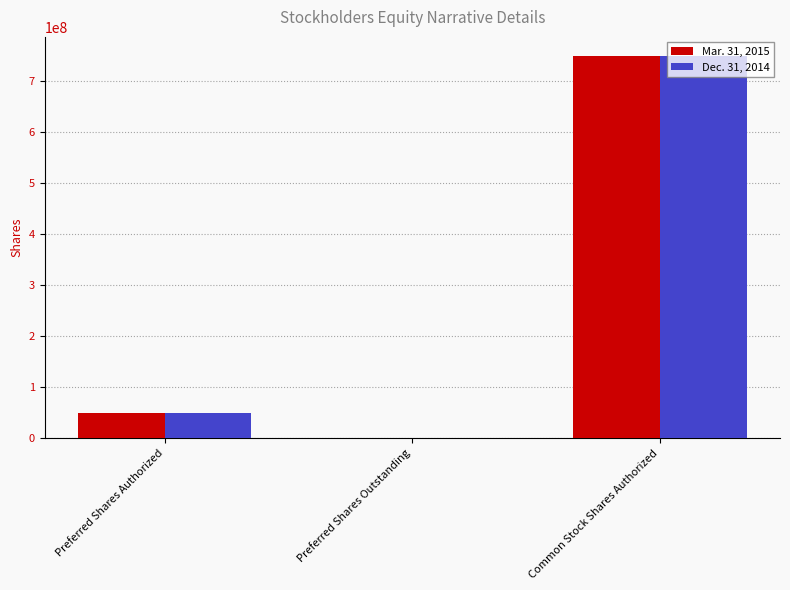

What is the total value across all series at Common Stock Shares Authorized?

1500000000